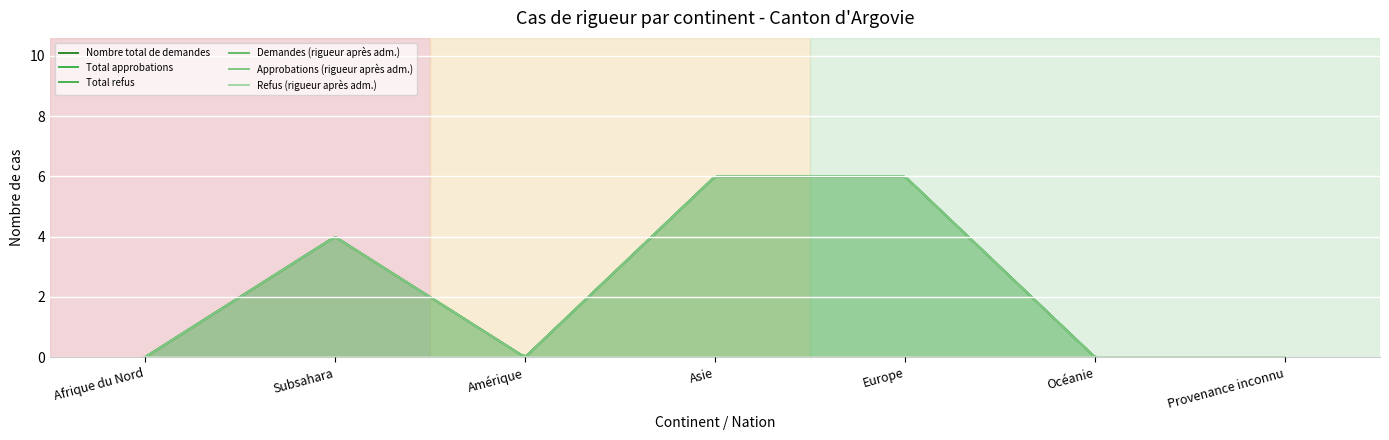

True or false: Total approbations has a value of 6 at Europe.

True